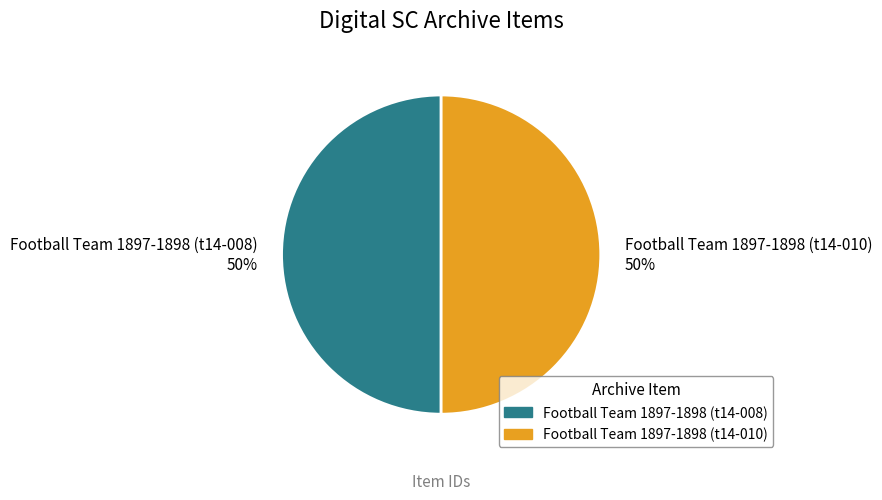

To the nearest percent, what is the average slice percentage?

50%